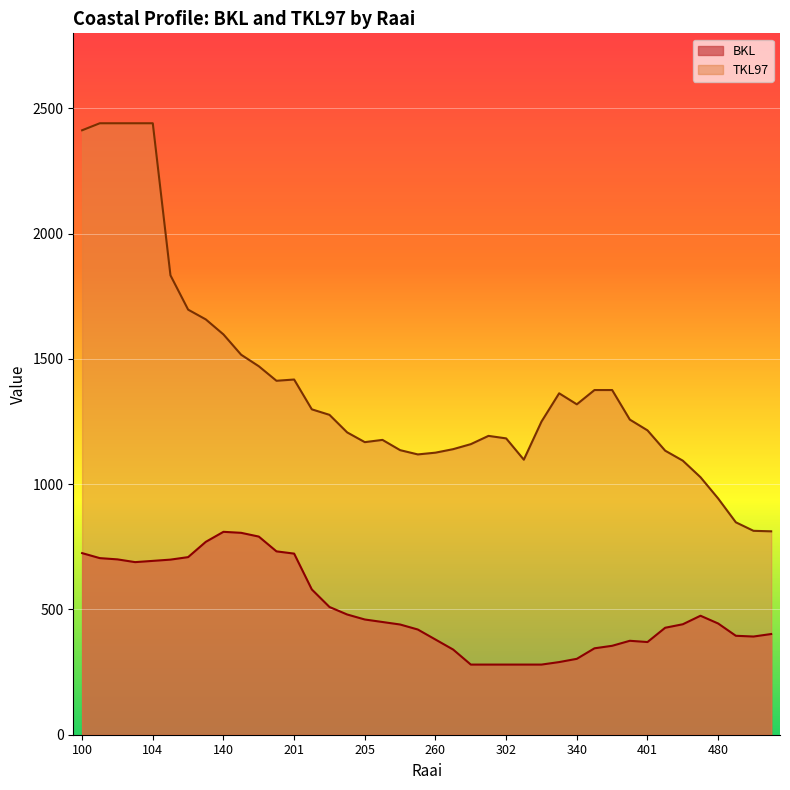

What is the difference between the TKL97 values at 104 and 302?

1258